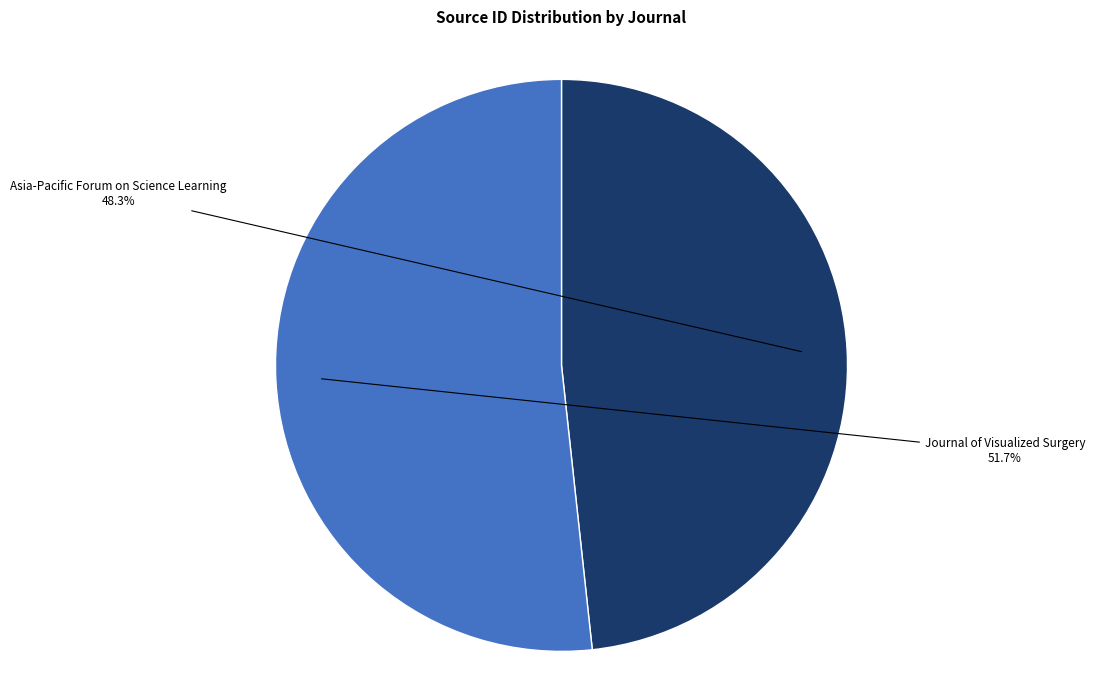

Is there a majority slice in this chart?

Yes